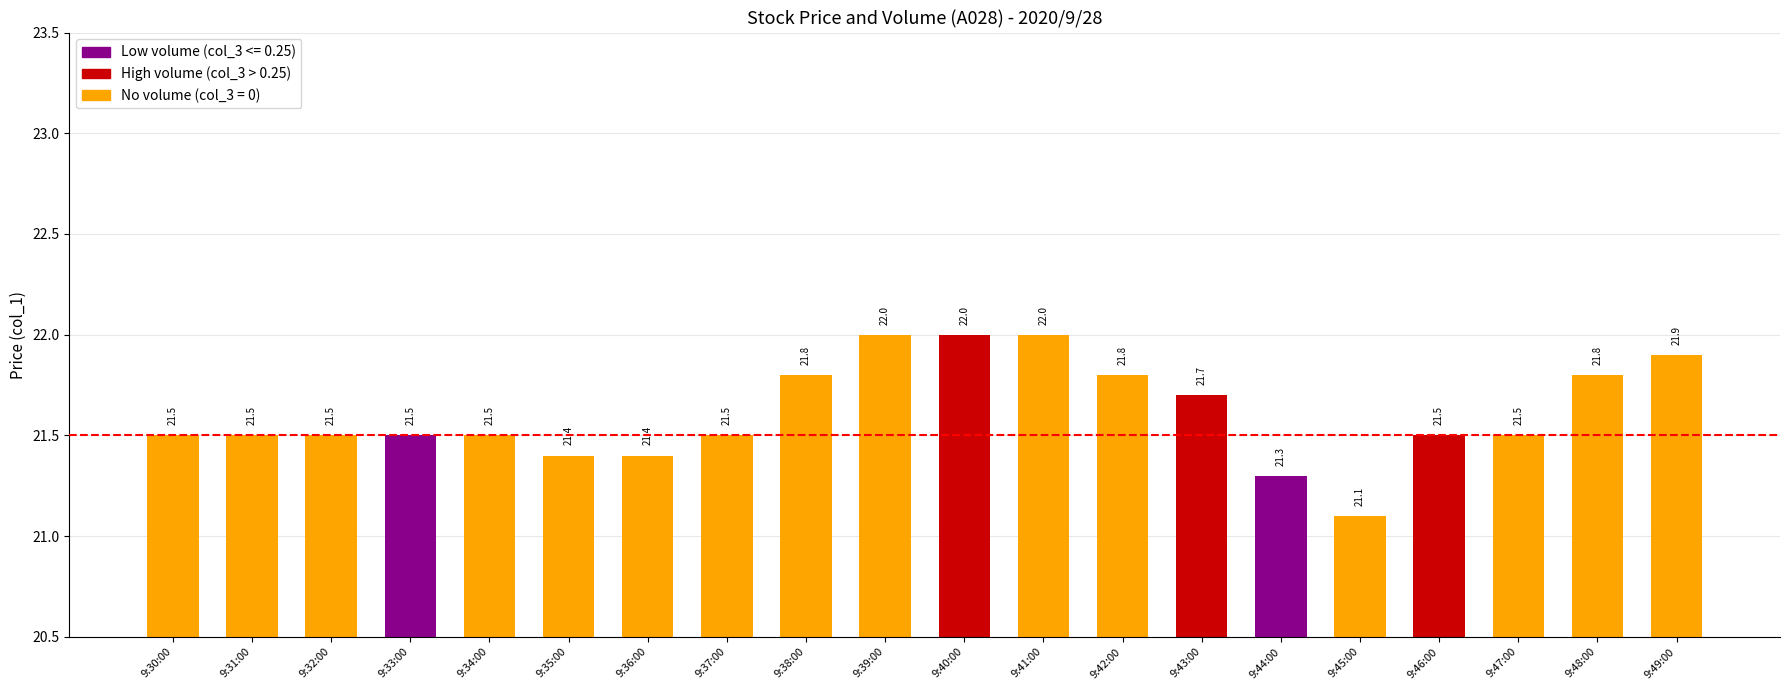

Does the chart contain stacked bars?

No